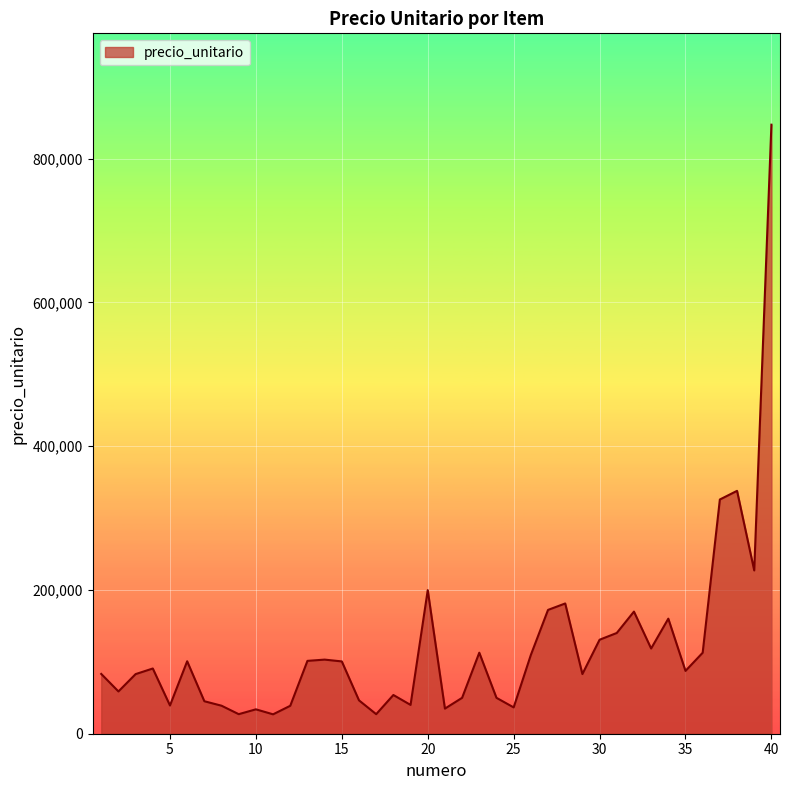

What is the difference between the maximum and minimum values?

820282